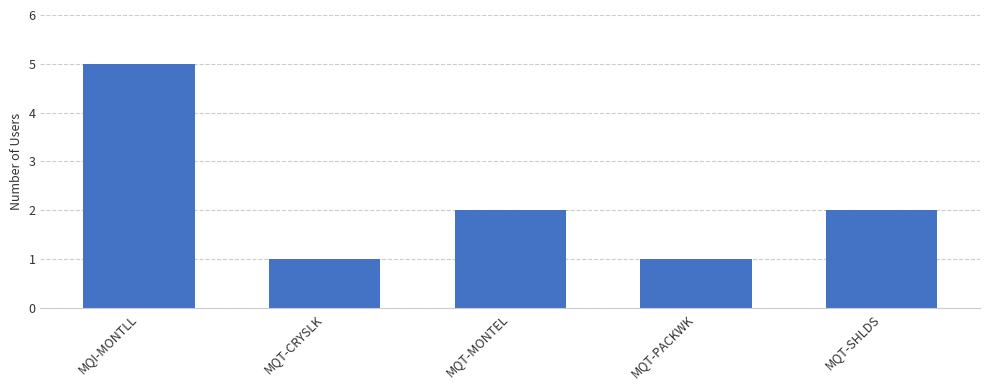

Reading left to right, extract all data points from this chart.

MQI-MONTLL=5	MQT-CRYSLK=1	MQT-MONTEL=2	MQT-PACKWK=1	MQT-SHLDS=2